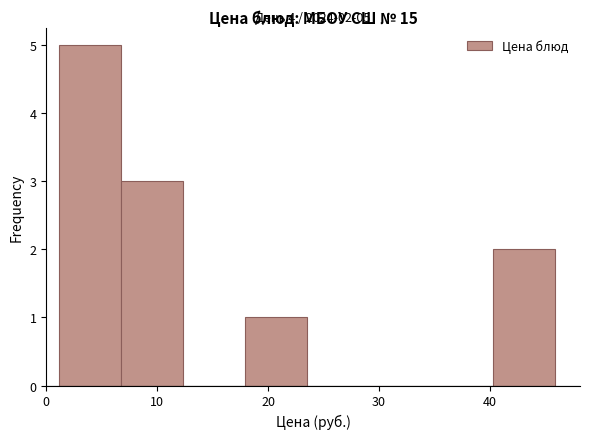

Over which range of the x-axis is the bar tallest?

1 to 7